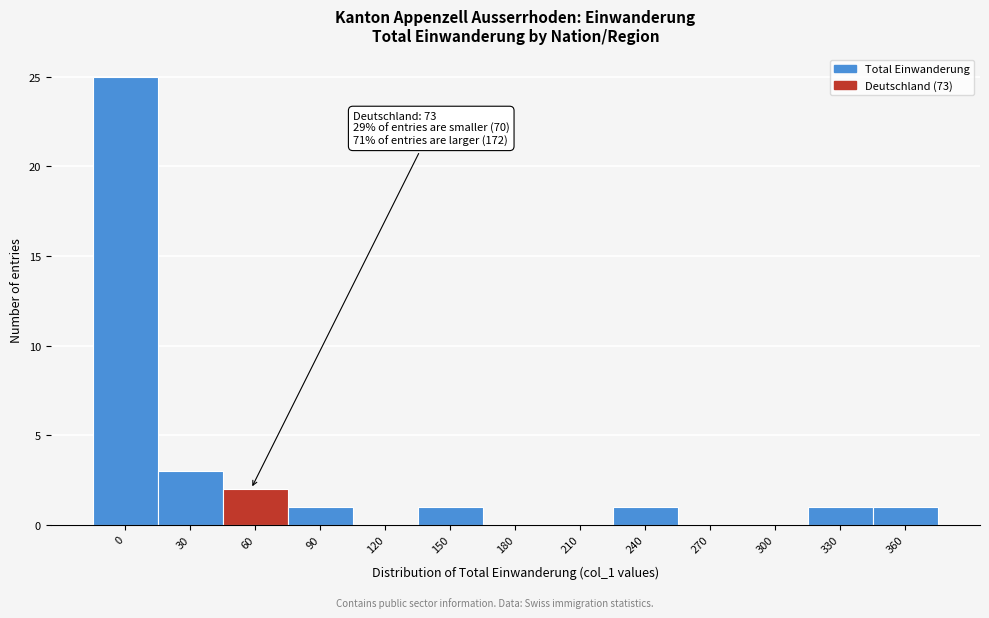

Reading left to right, extract all data points from this chart.

0=25	30=3	60=2	90=1	120=0	150=1	180=0	210=0	240=1	270=0	300=0	330=1	360=1